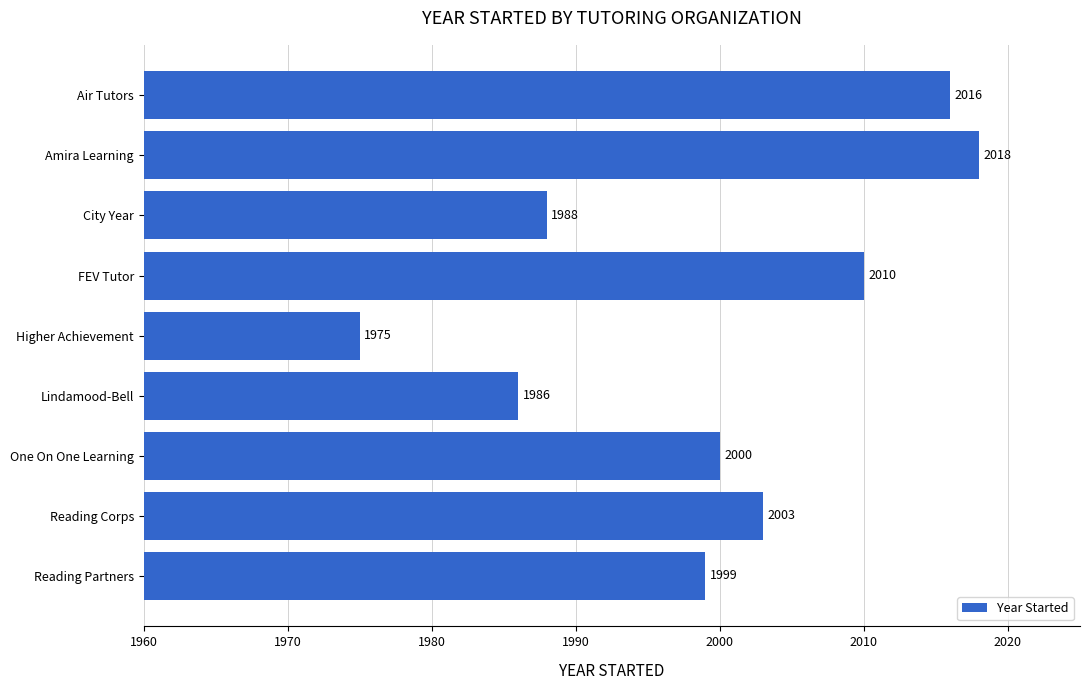

Count the number of data series in this chart.

1